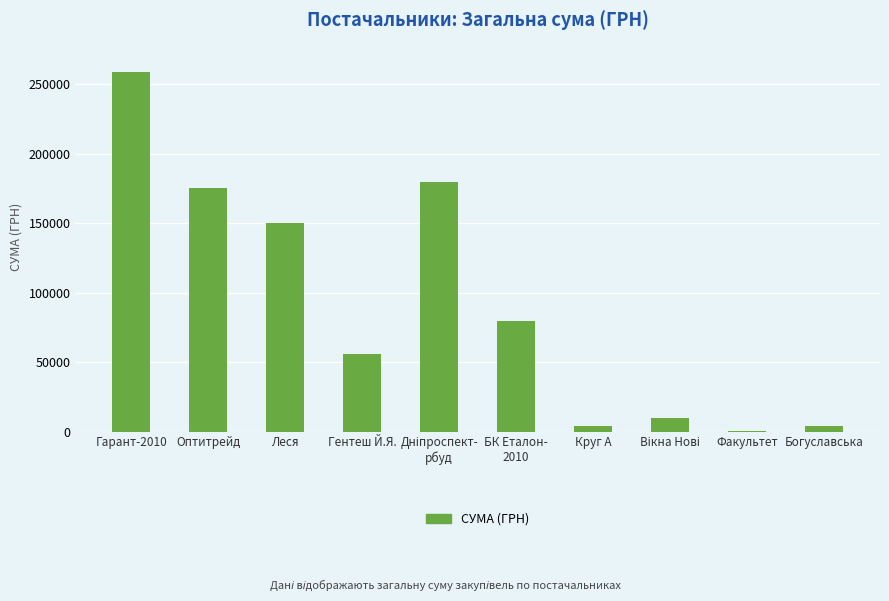

What is the maximum value shown in the chart?

258856.4